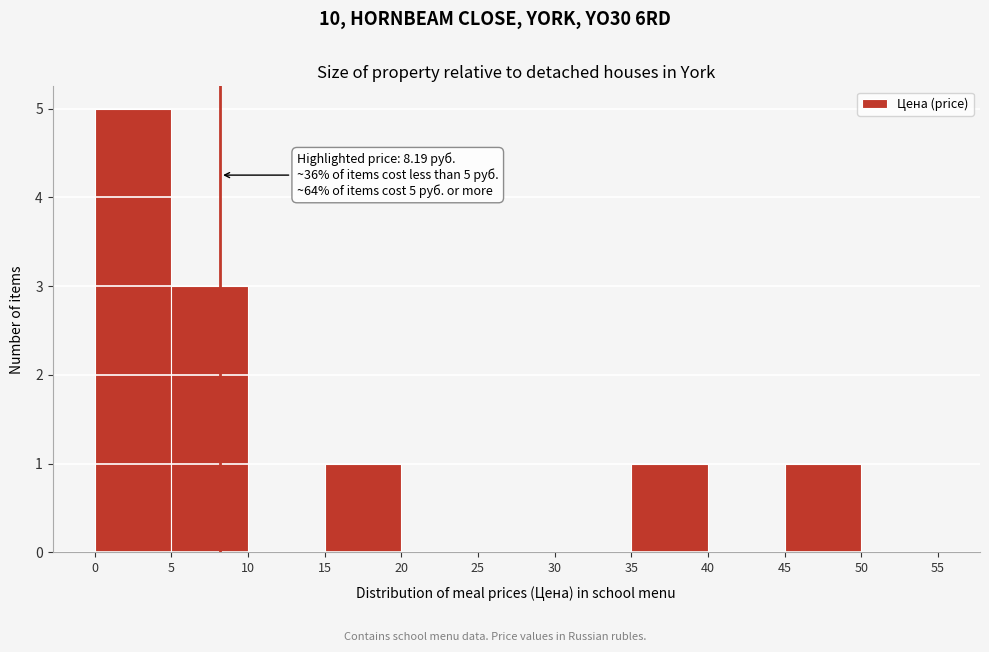

Over which range of the x-axis is the bar tallest?

0 to 5